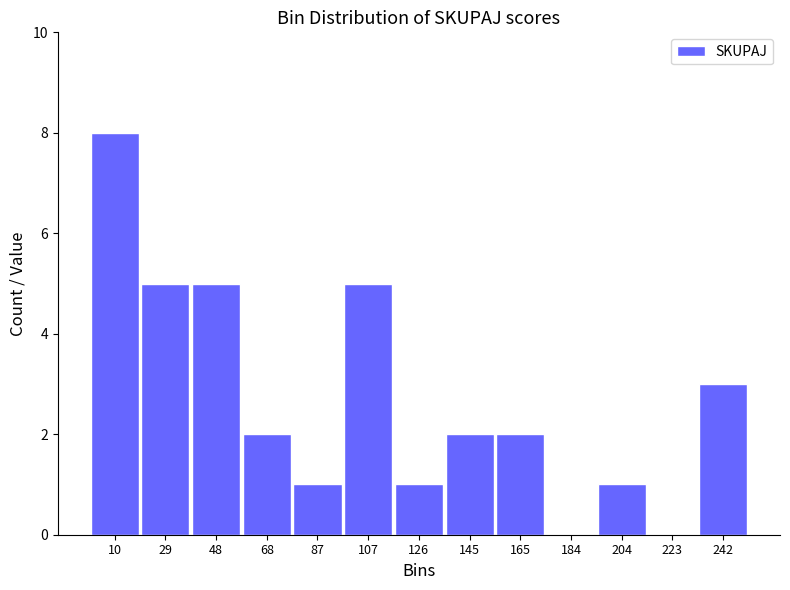

Over which range of the x-axis is the bar tallest?

0 to 20